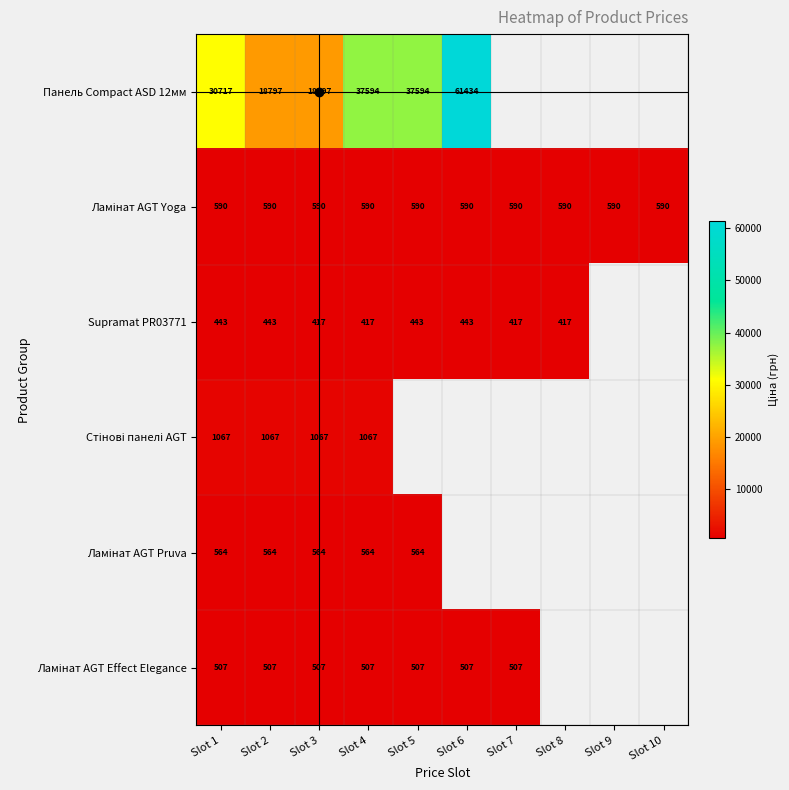

At which label is Ламінат AGT Effect Elegance closest to 507?

Slot 1